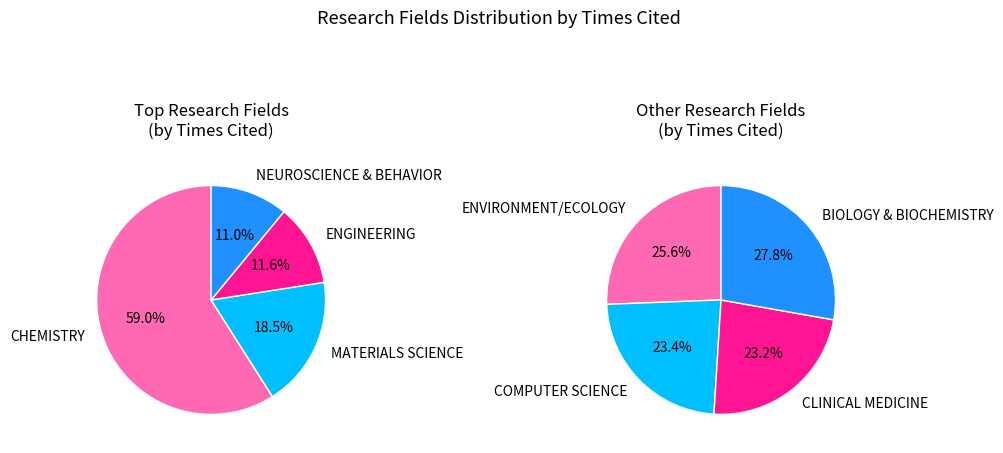

How many segments does this pie chart have?

8